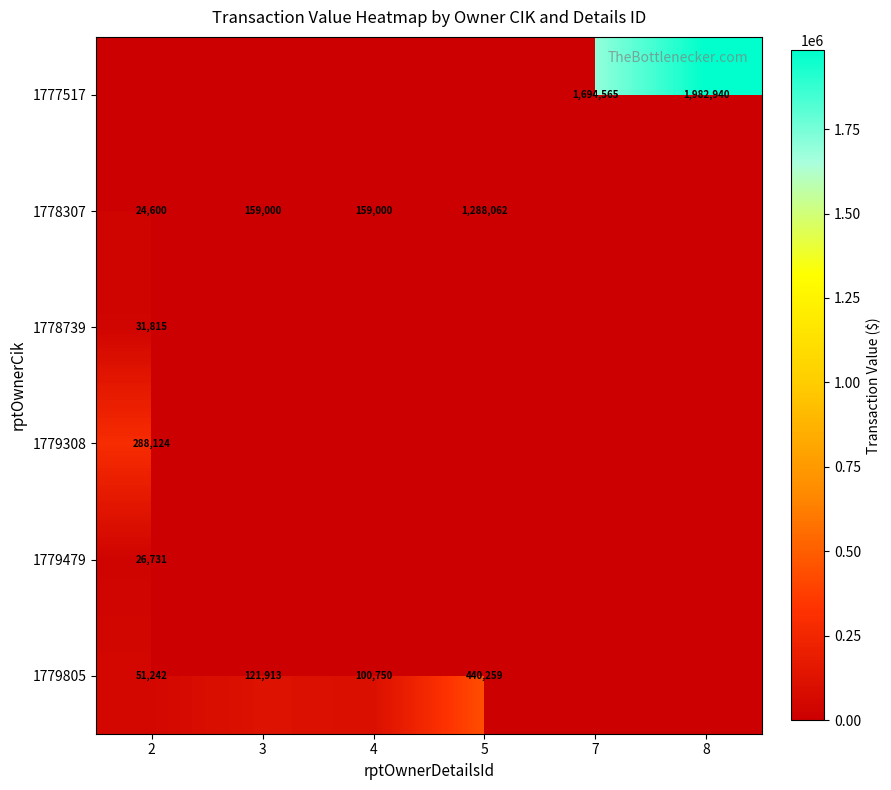

Rank the categories by 1779308 value from highest to lowest.

2, 3, 4, 5, 7, 8